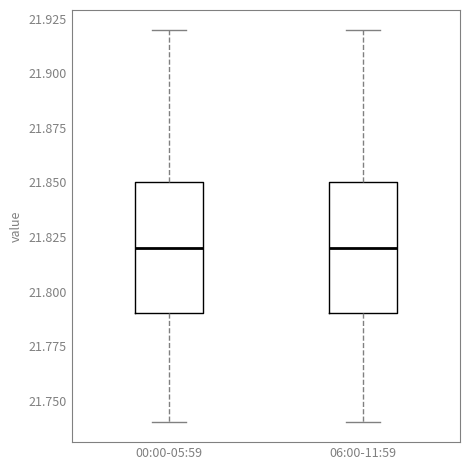

Reading left to right, transcribe this box plot: for each box, give where its median line is, the range the box spans, and where its two whiskers end, as read against the y-axis. The values are not printed on the chart, so give them approximately, as read against the axis.

00:00-05:59: median 21.82, box 21.79 to 21.85, whiskers 21.74 to 21.92
06:00-11:59: median 21.82, box 21.79 to 21.85, whiskers 21.74 to 21.92